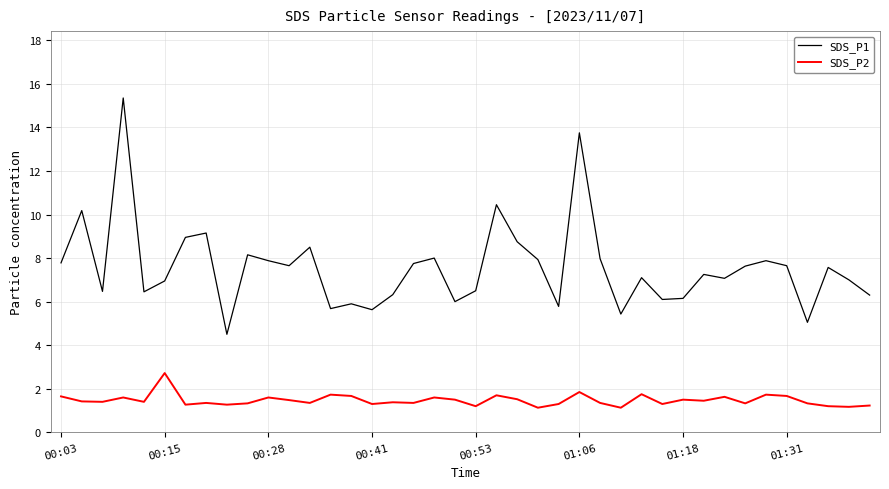

True or false: SDS_P2 and SDS_P1 intersect in this chart.

False